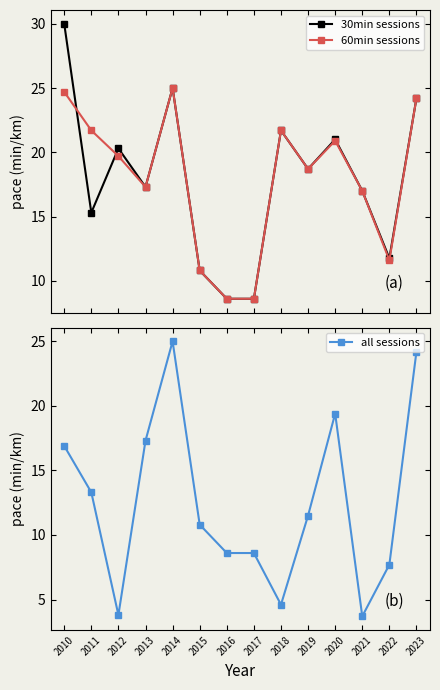

After their last crossing, which series has the higher values: 30min sessions or 60min sessions?

30min sessions